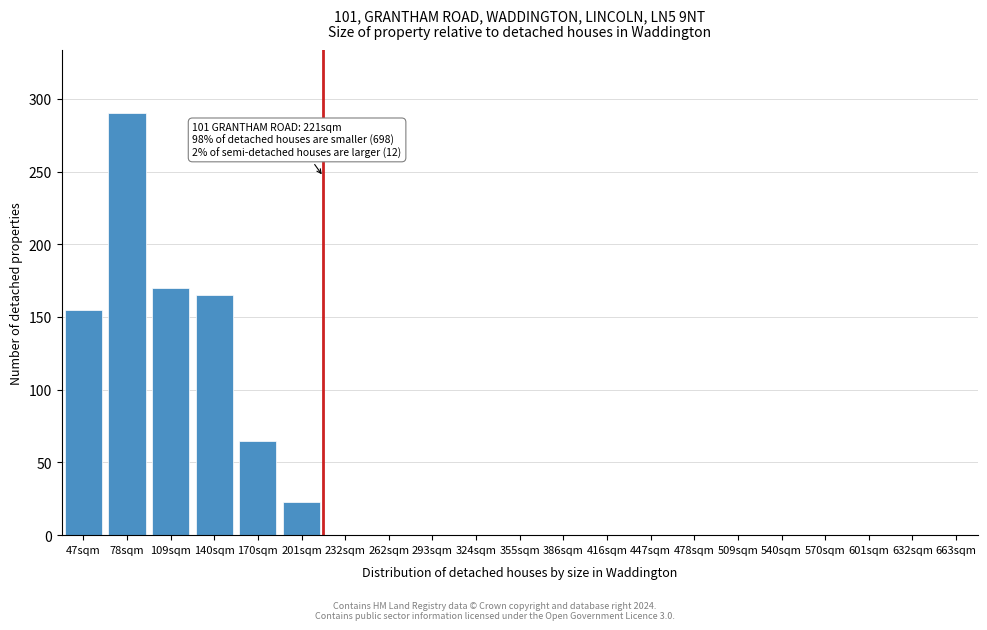

Reading right to left, what are all the values shown in this chart?

663sqm=0	632sqm=0	601sqm=0	570sqm=0	540sqm=0	509sqm=0	478sqm=0	447sqm=0	416sqm=0	386sqm=0	355sqm=0	324sqm=0	293sqm=0	262sqm=0	232sqm=0	201sqm=23	170sqm=65	140sqm=165	109sqm=170	78sqm=290	47sqm=155